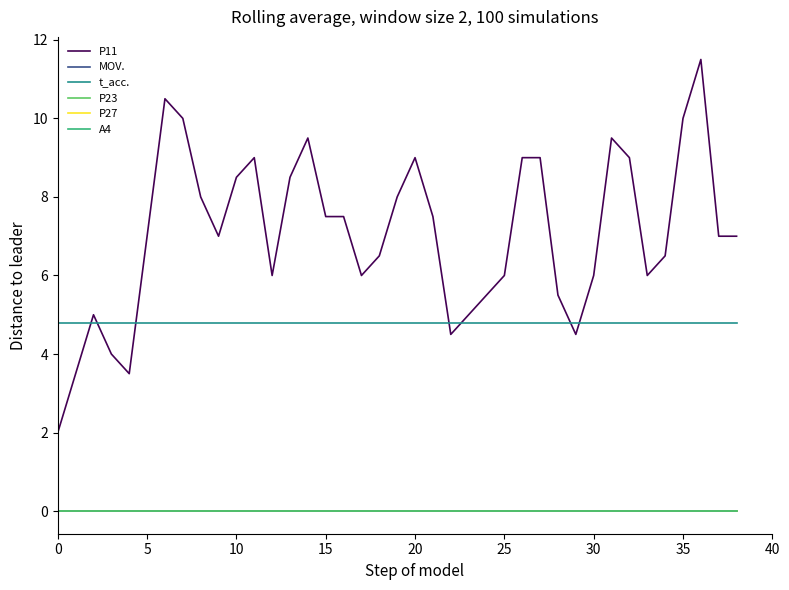

Which series has the largest range (max minus min)?

P11